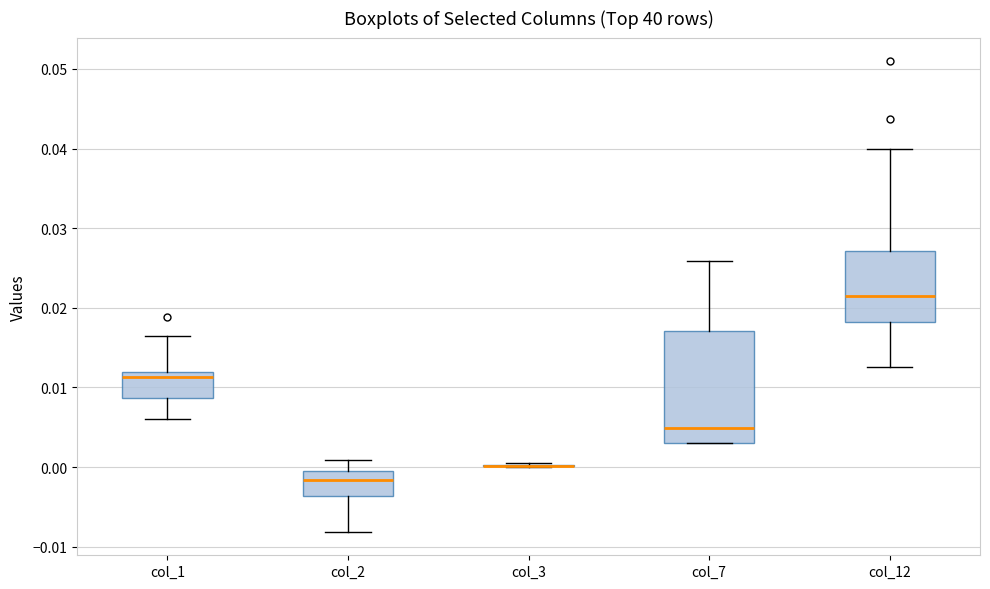

Where does the median line of the box for col_7 sit on the y-axis? The values are not printed on the chart, so give them approximately, as read against the axis.

0.005